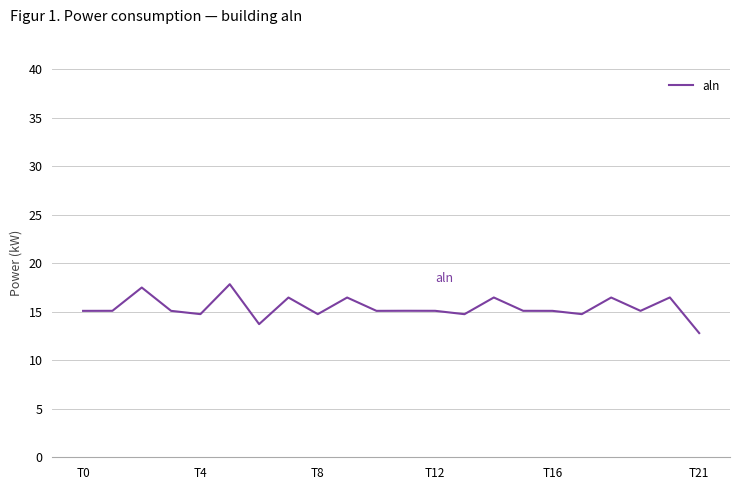

What is the maximum value shown in the chart?

17.8